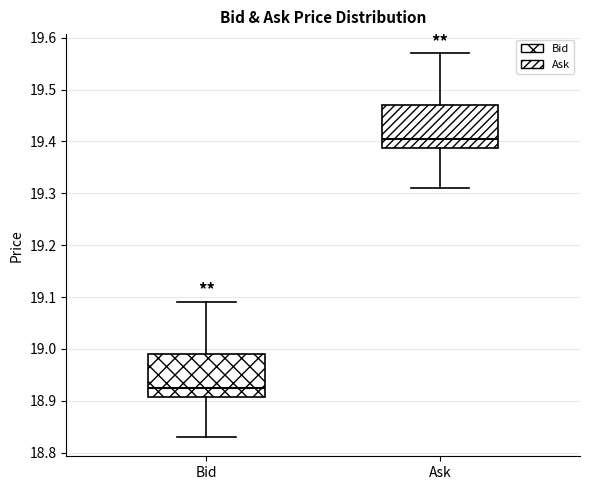

Where does the lower whisker of the box for Bid end on the y-axis? The values are not printed on the chart, so give them approximately, as read against the axis.

18.83